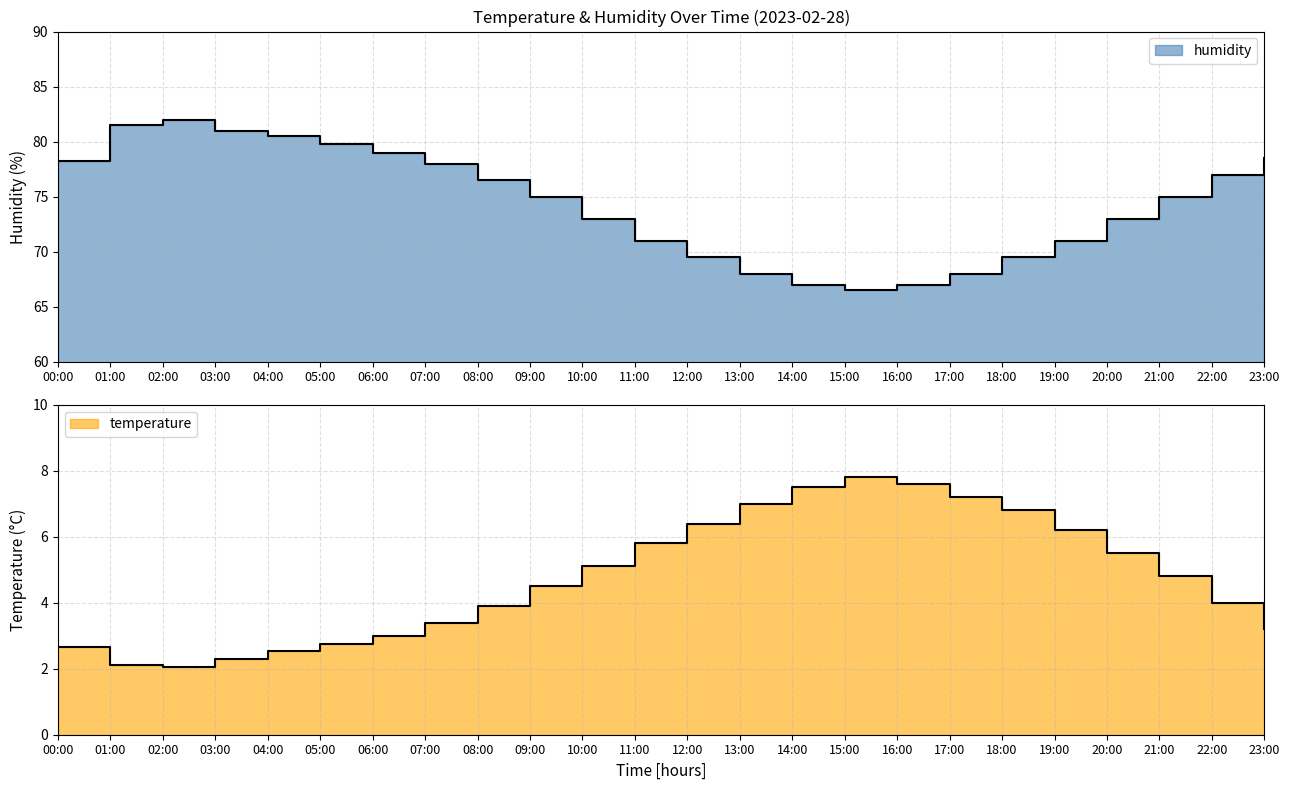

What is the difference between the maximum and minimum values in the humidity series?

15.5